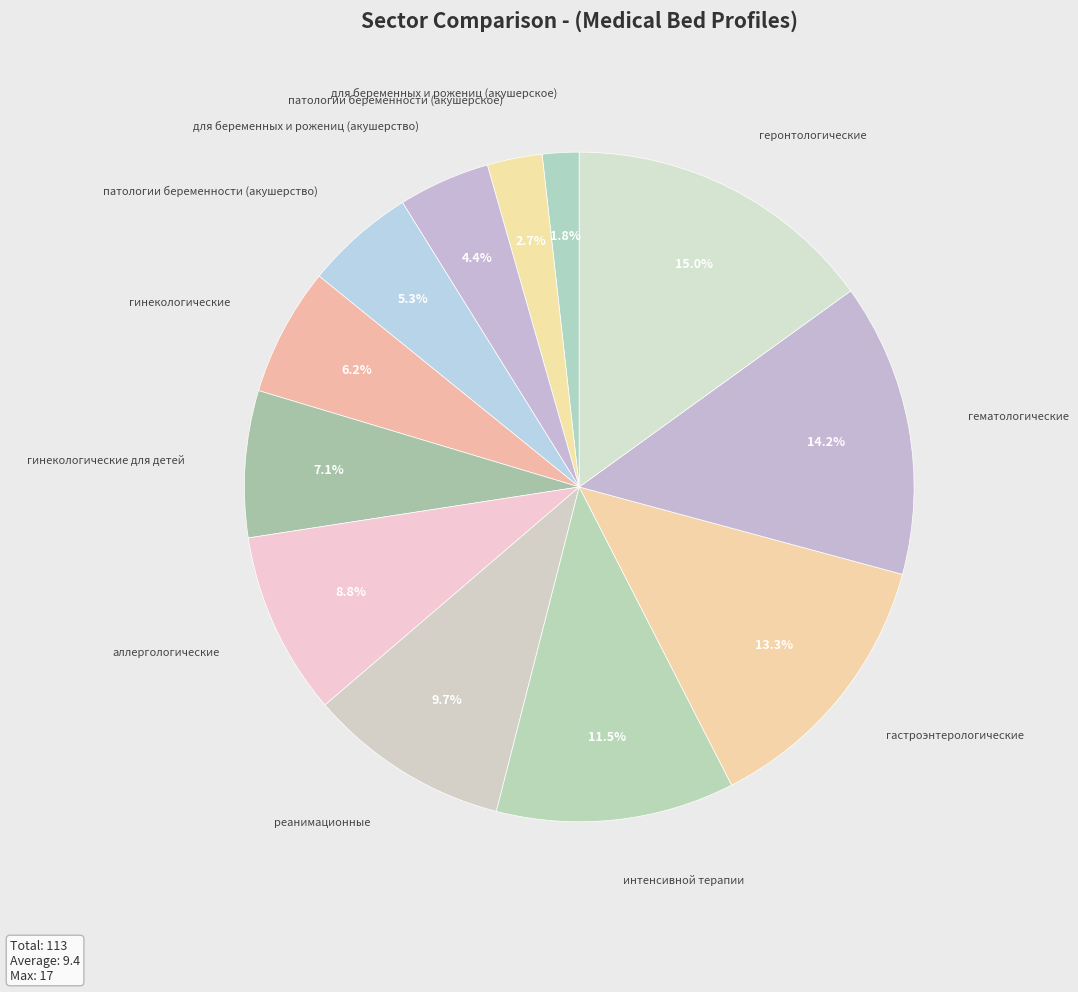

Does патологии беременности (акушерское) represent more than half of the total?

No